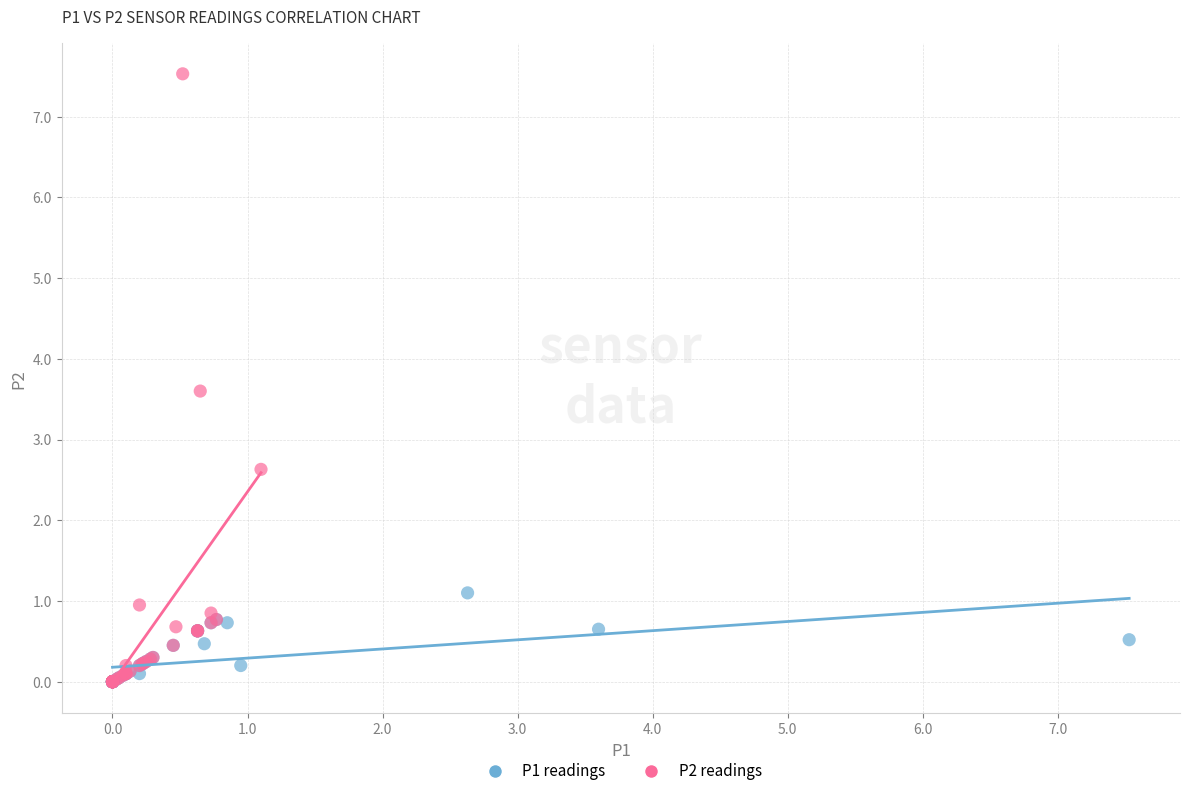

Which series contains the highest Y value?

P2 readings